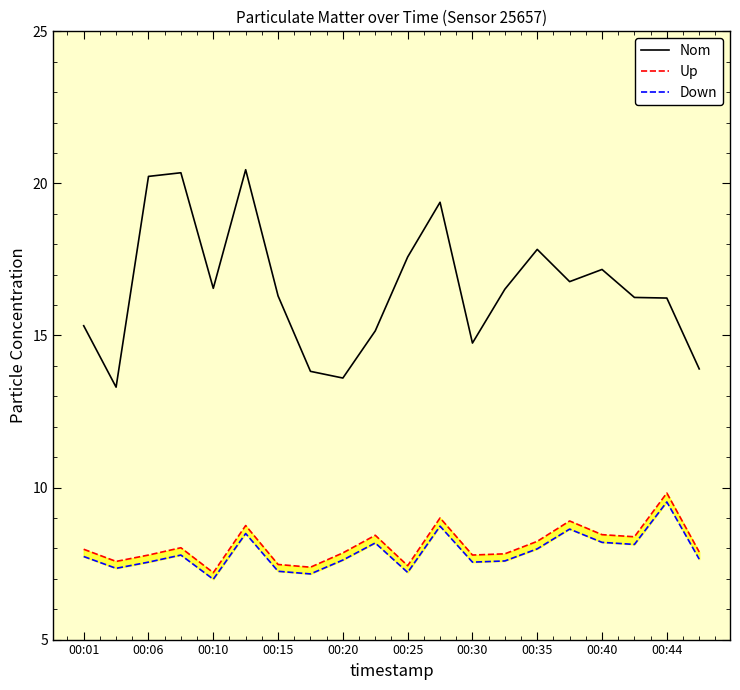

What is the lowest value of the Nom series?

13.3